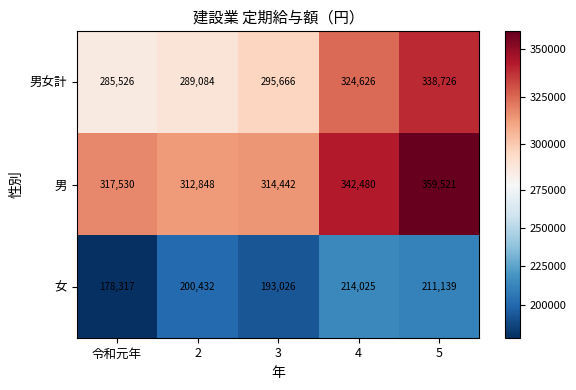

What is the difference between the 男女計 values at 5 and 3?

43060